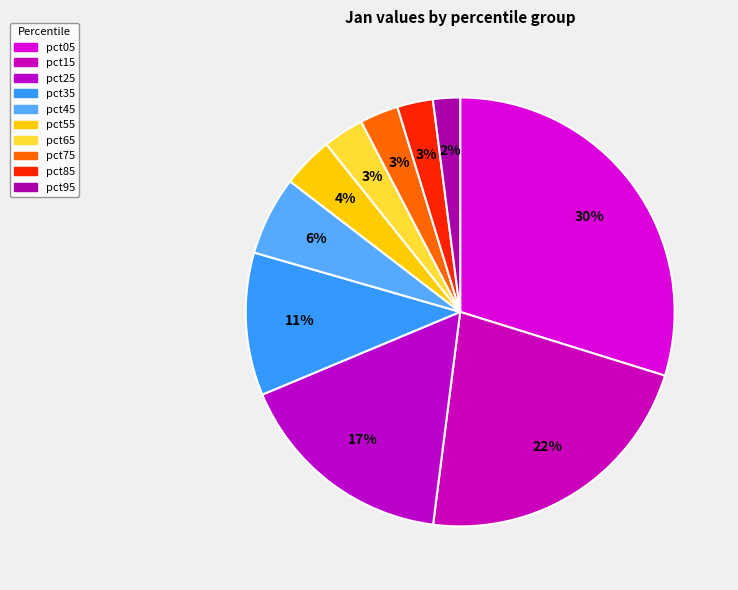

Rank the categories by value from lowest to highest.

pct95, pct85, pct75, pct65, pct55, pct45, pct35, pct25, pct15, pct05